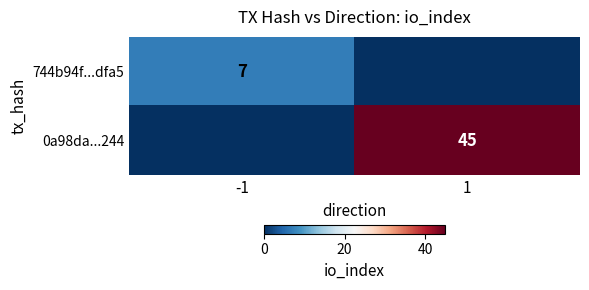

At which category does the chart reach its peak across all series?

1